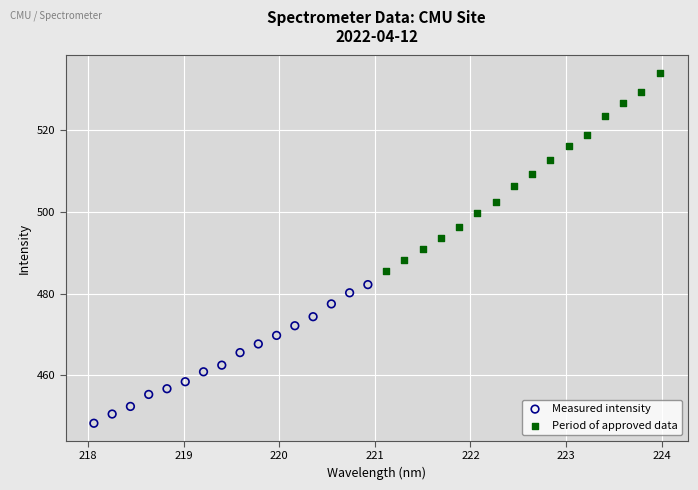

Which series has the widest spread of Y values?

Period of approved data